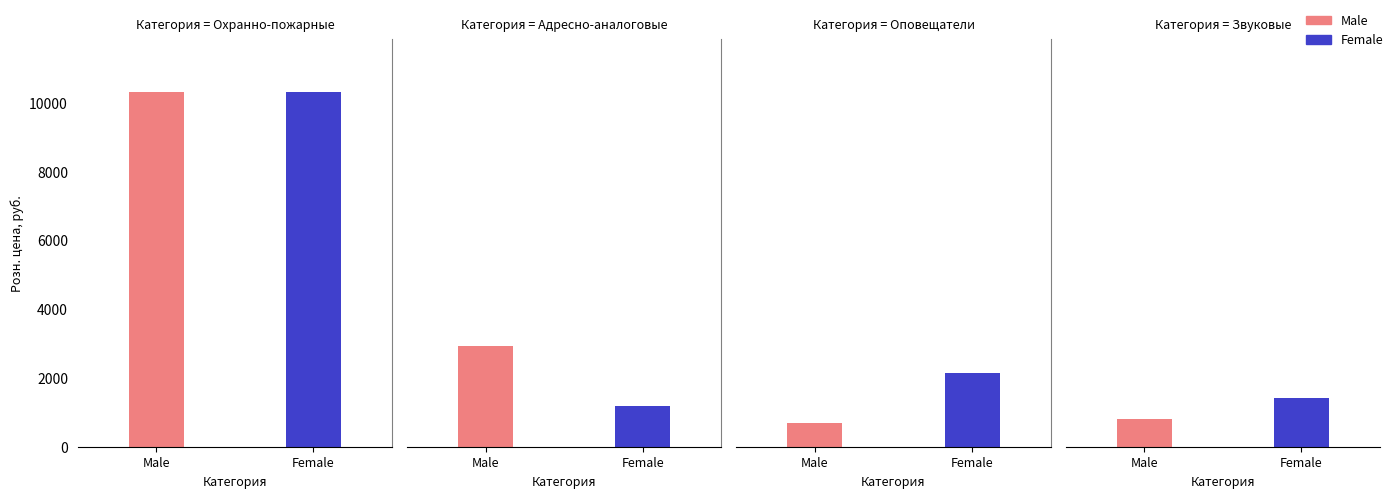

Which series changed the most between 1 and 2?

Male